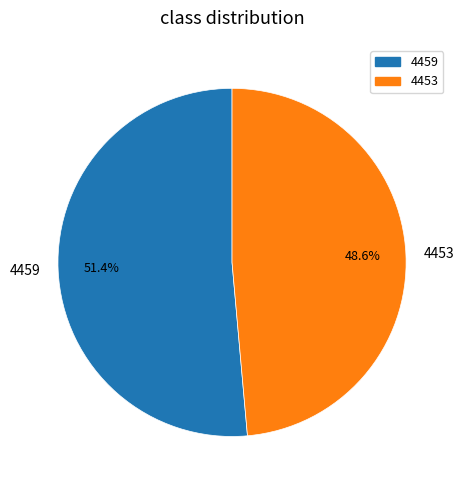

How many slices are in this pie chart?

2